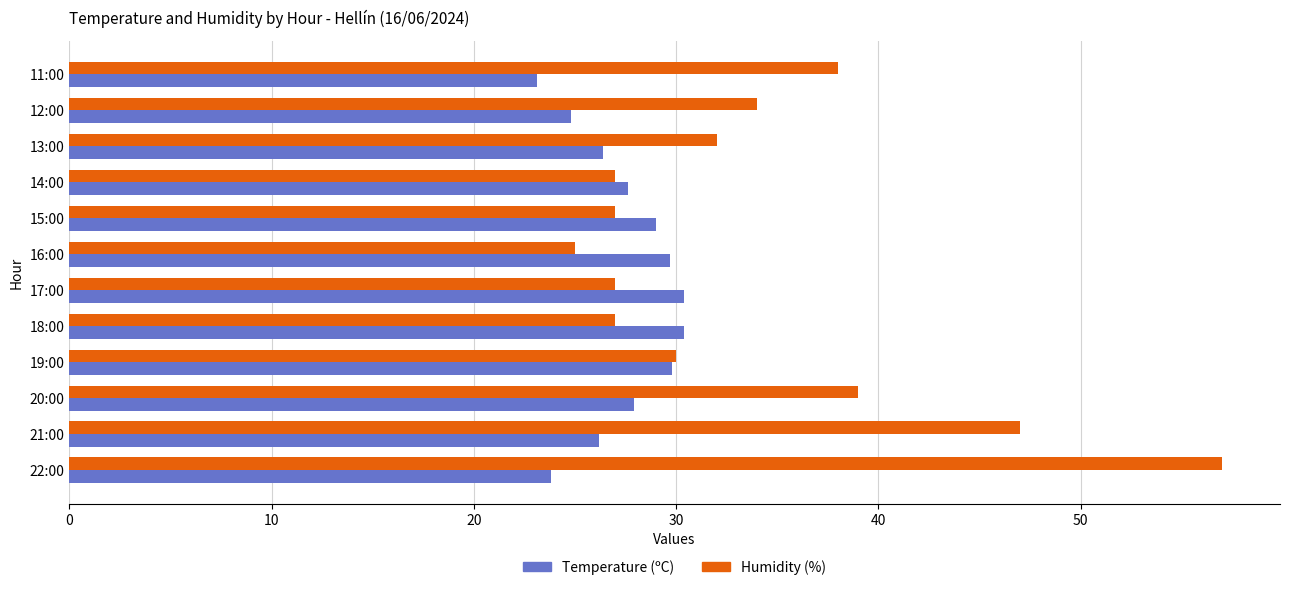

Rank the series by their maximum value, from highest to lowest.

Humidity (%), Temperature (ºC)